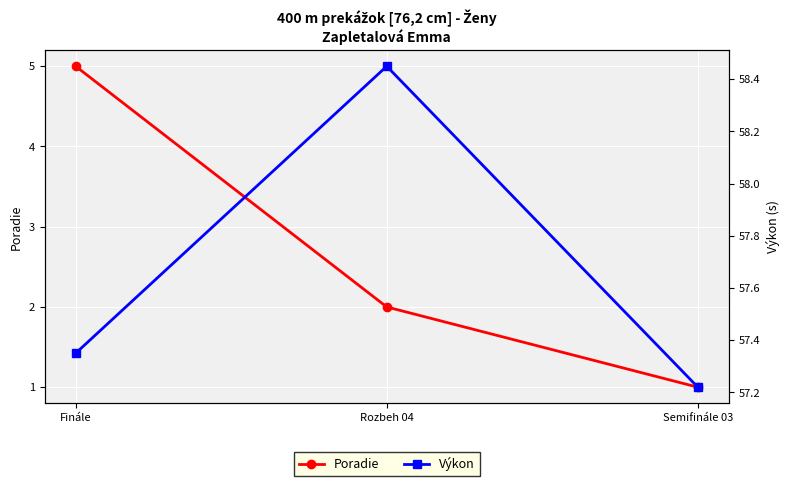

What position from the left is Semifinále 03?

3